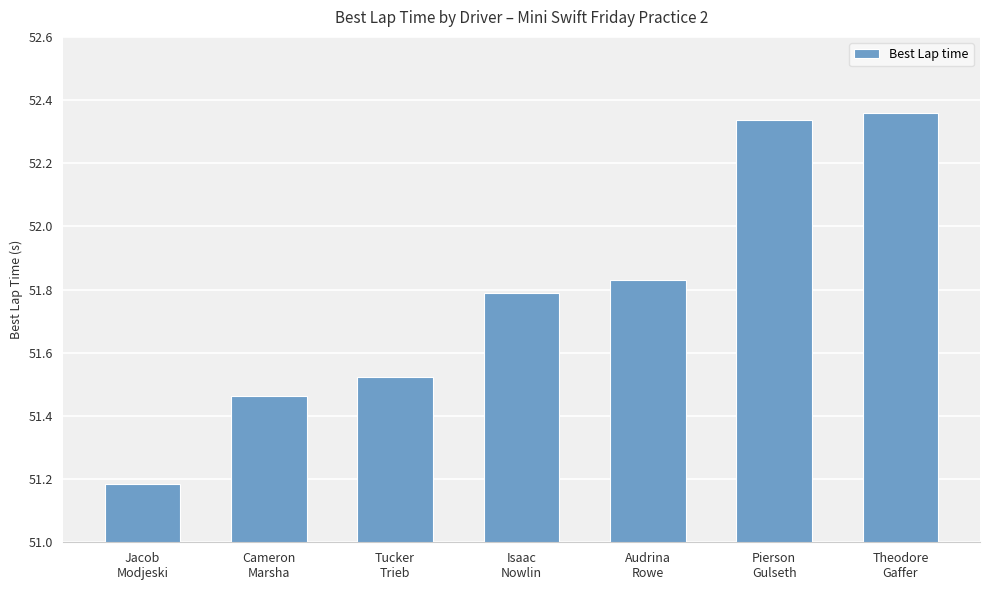

Where is the data nearest to the value 51?

Jacob
Modjeski